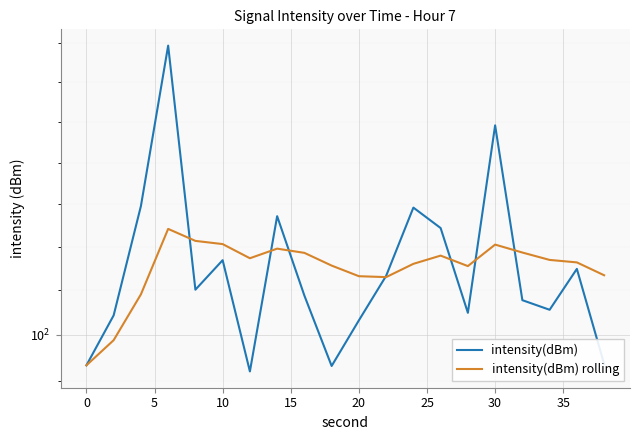

Rank the series by their average value, from lowest to highest.

intensity(dBm), intensity(dBm) rolling